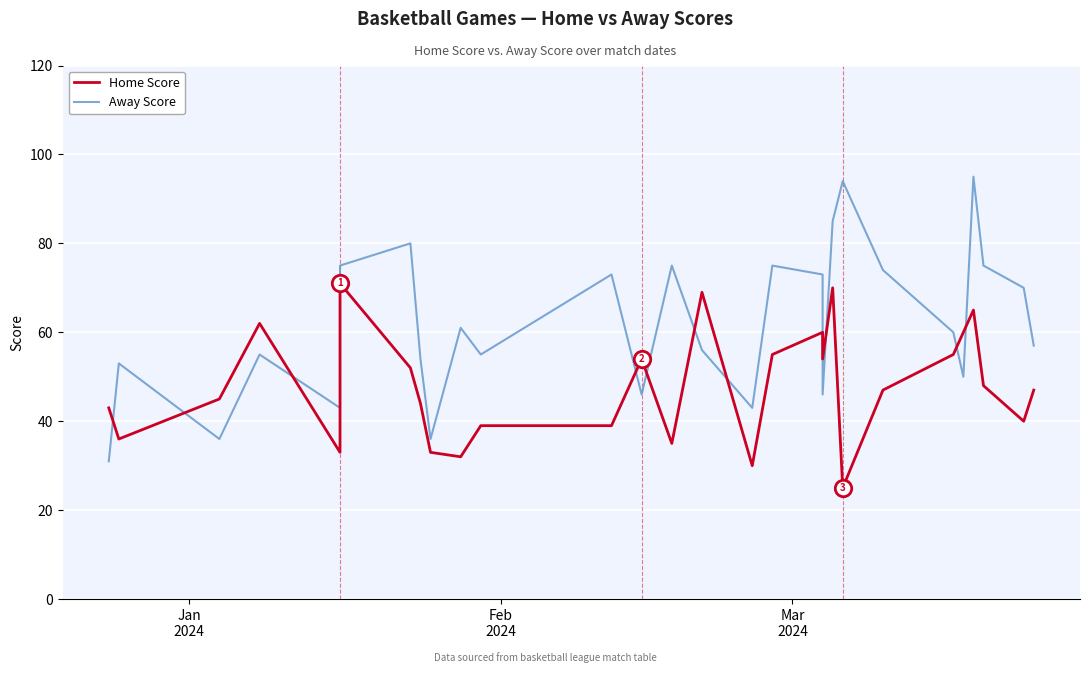

Which series has the largest total across all categories?

Away Score